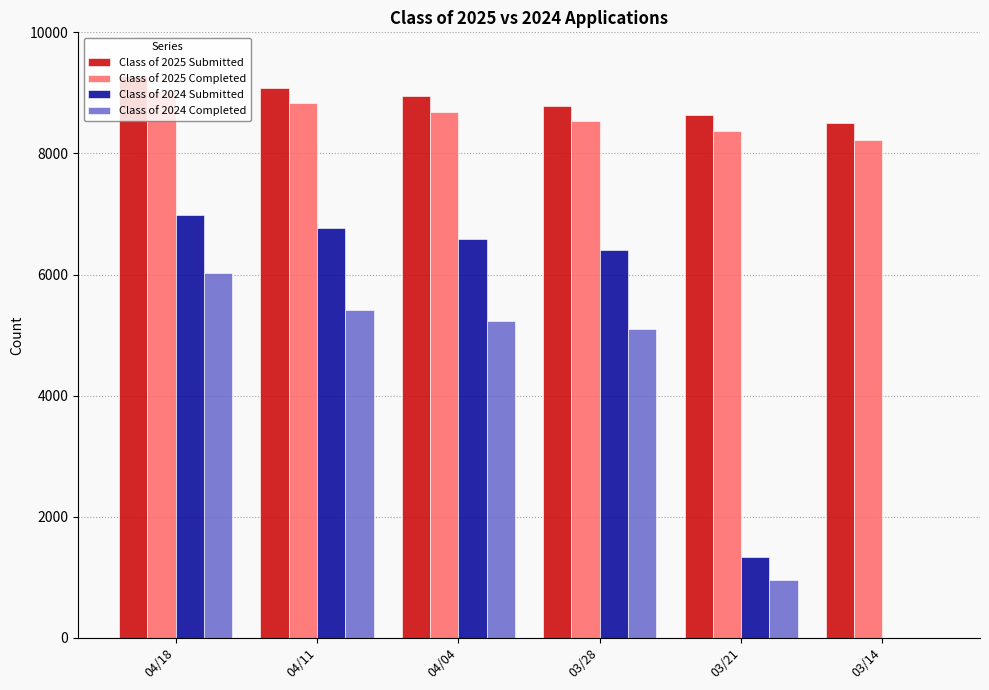

What is the greatest value displayed?

9286